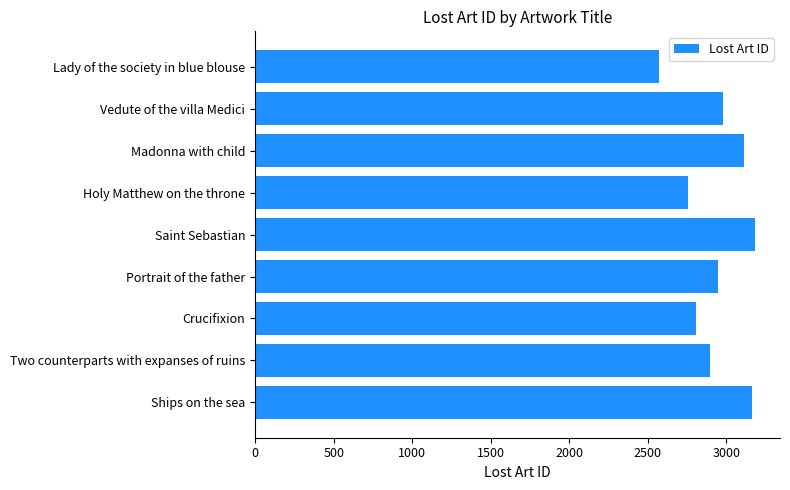

What is the change in value from Ships on the sea to Lady of the society in blue blouse?

-596